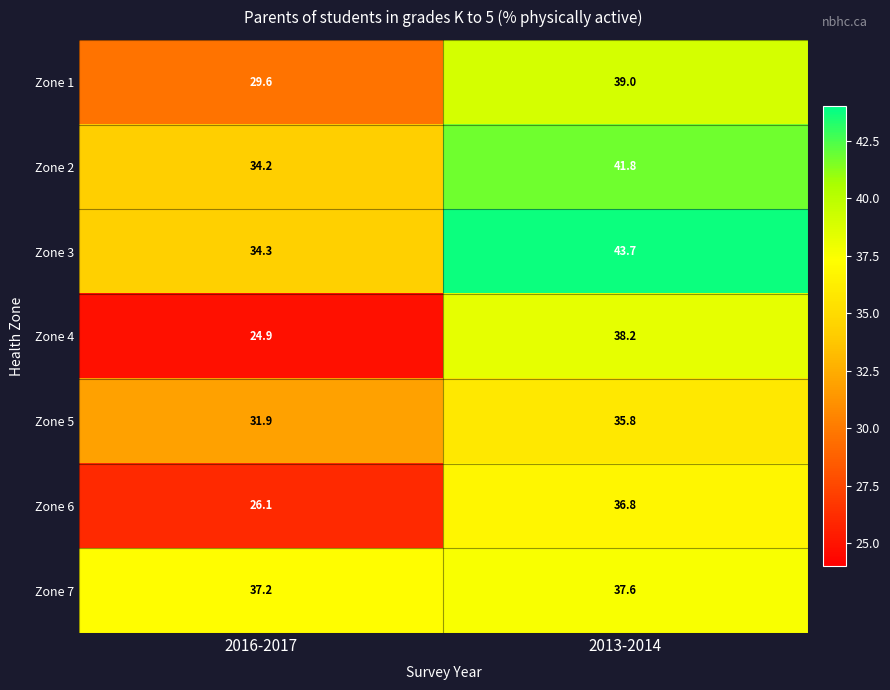

Which series changed the most between 2016-2017 and 2013-2014?

Zone 4